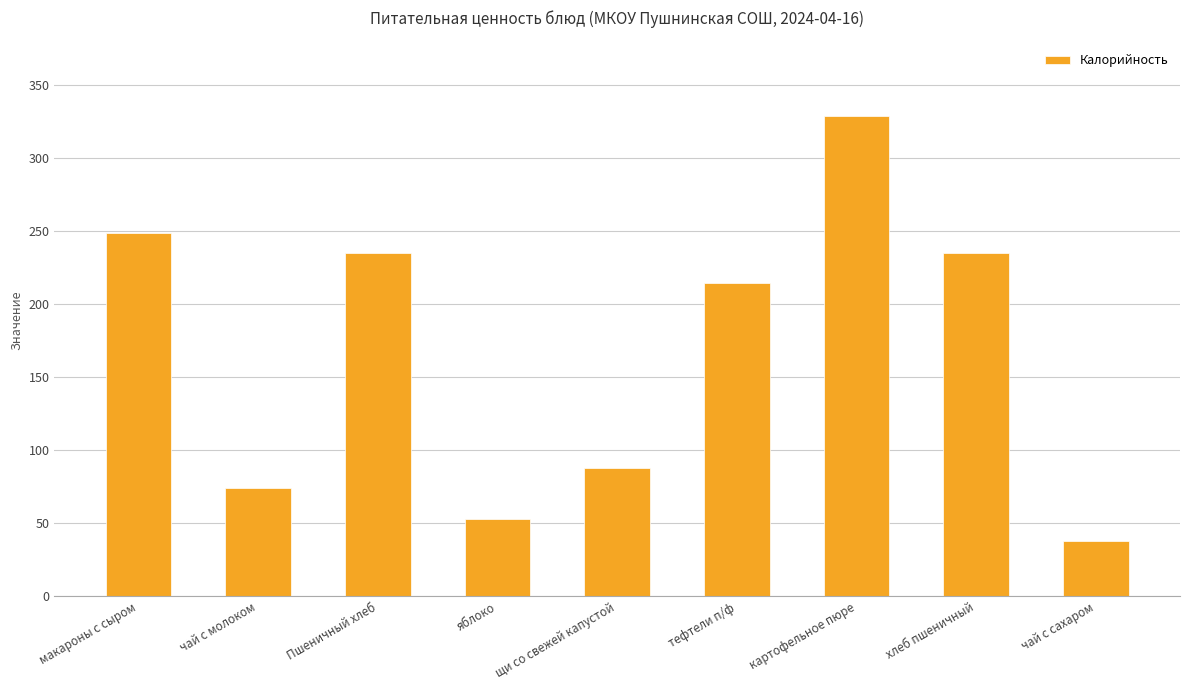

What position from the right is щи со свежей капустой?

5